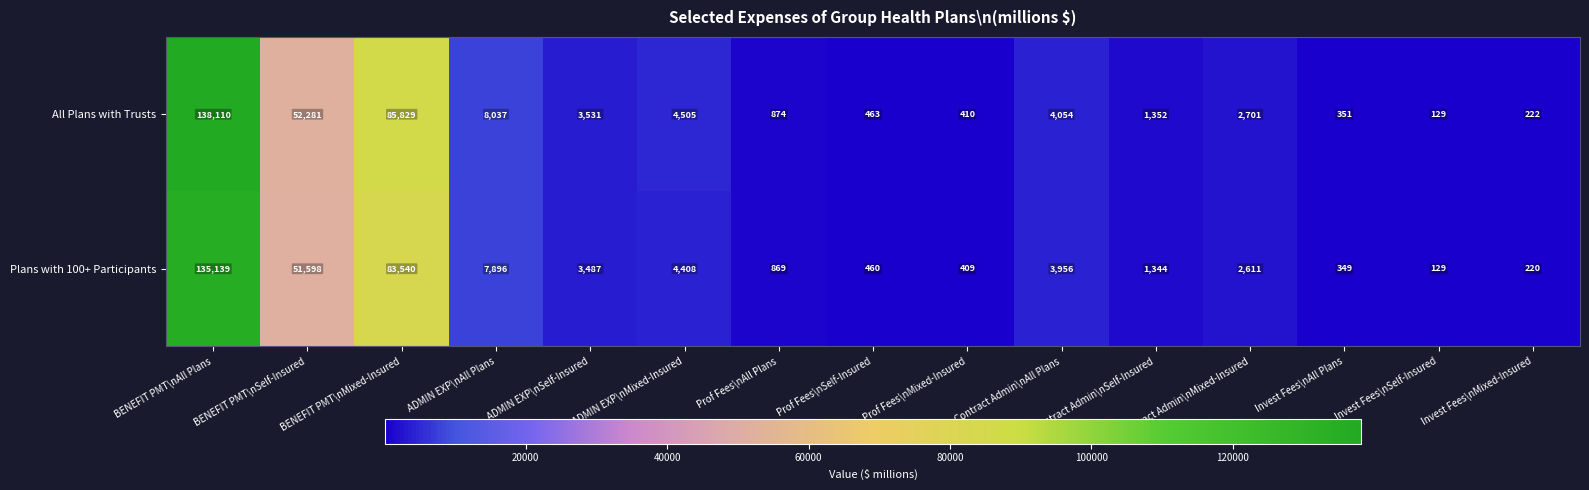

What is the sum of the All Plans with Trusts values at Prof Fees\nMixed-Insured and Contract Admin\nMixed-Insured?

3111